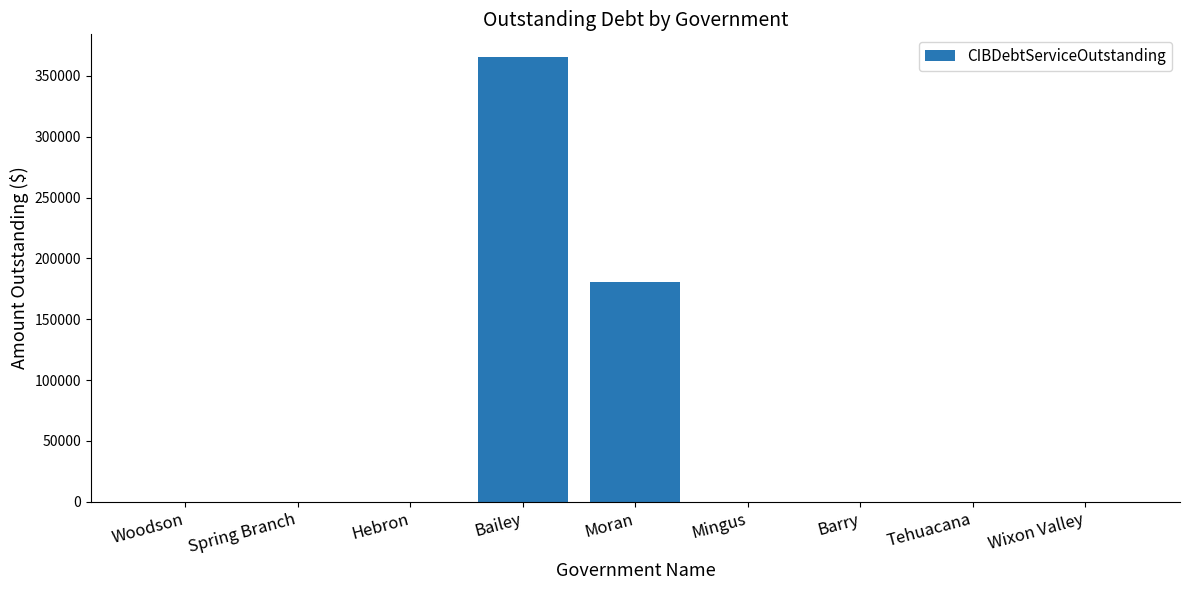

Which category has the highest value across all series?

Bailey